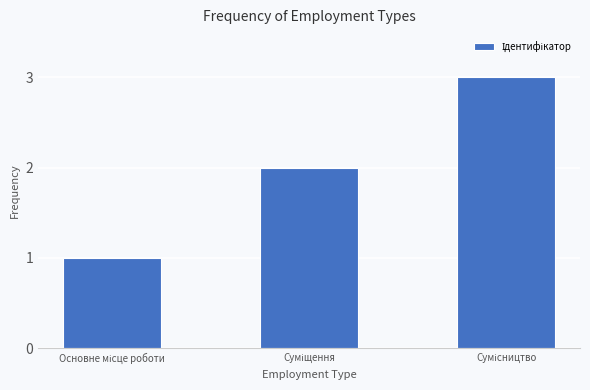

What is the greatest value displayed?

3